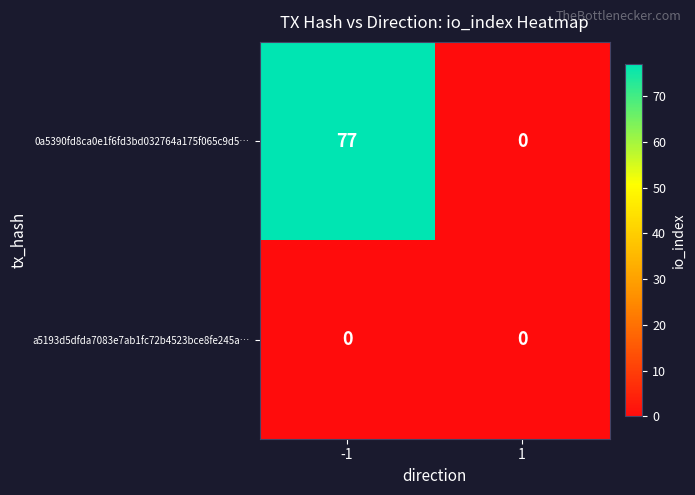

At which category does the chart reach its peak across all series?

-1